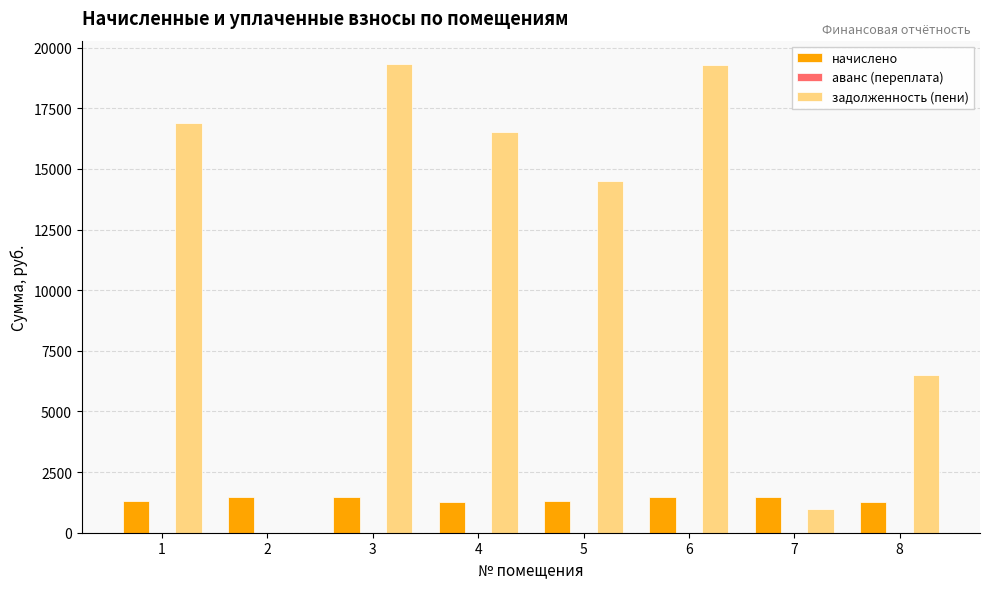

Which series changed the most between 3 and 5?

задолженность (пени)